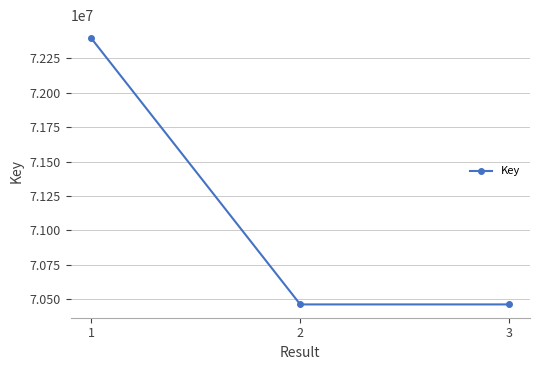

Is it true that the value at 2 is 31100602?

False